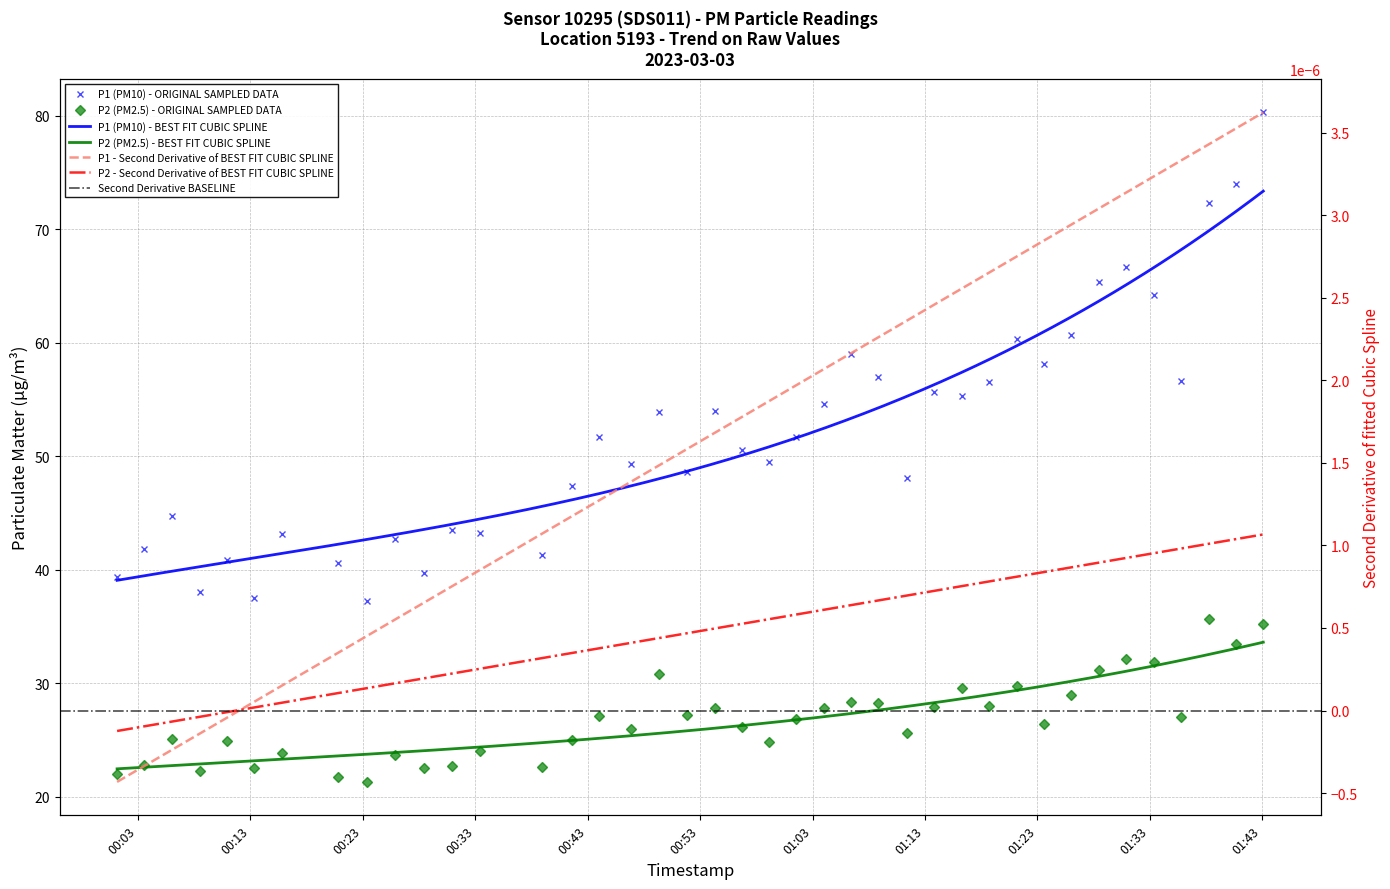

Which category has the lowest value across all series?

2023-03-03T00:23:23